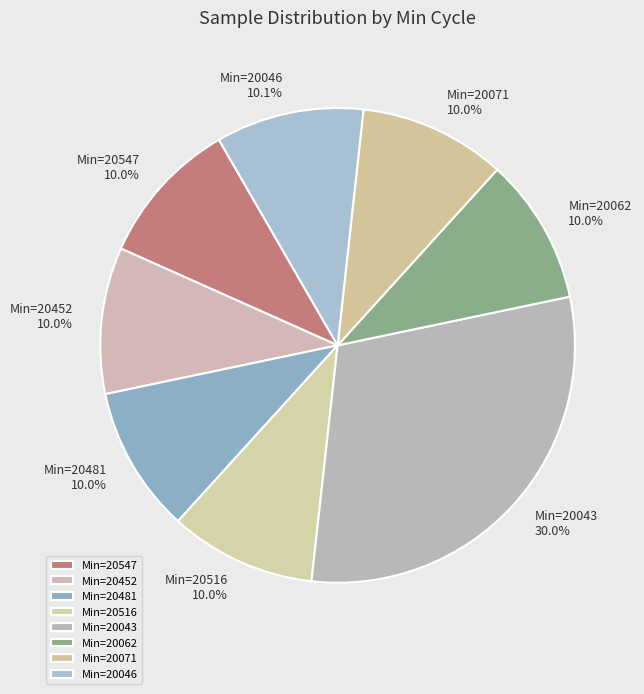

Does any single category account for the majority?

No